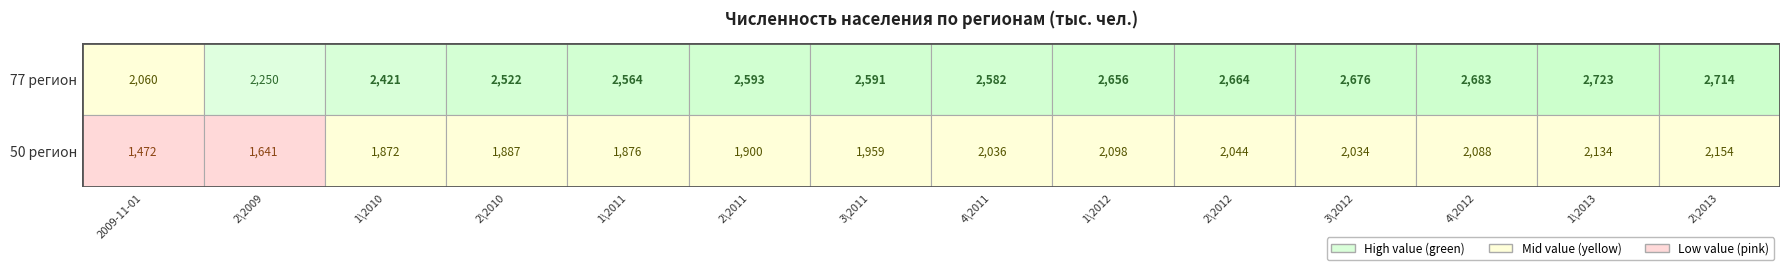

At which category is the sum across all series the highest?

2\2013